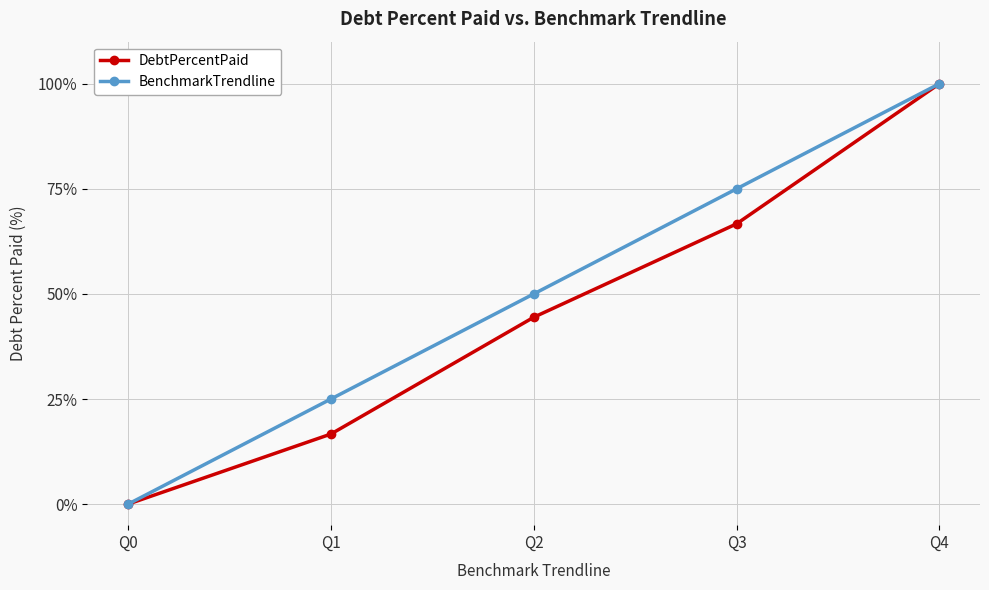

What is the difference between the highest and lowest values at Q1?

8.3